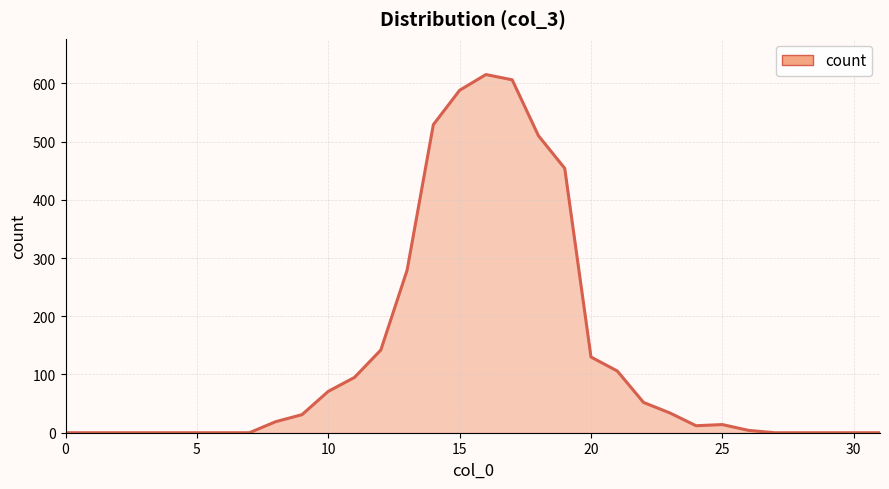

What is the difference between the maximum and minimum values?

615